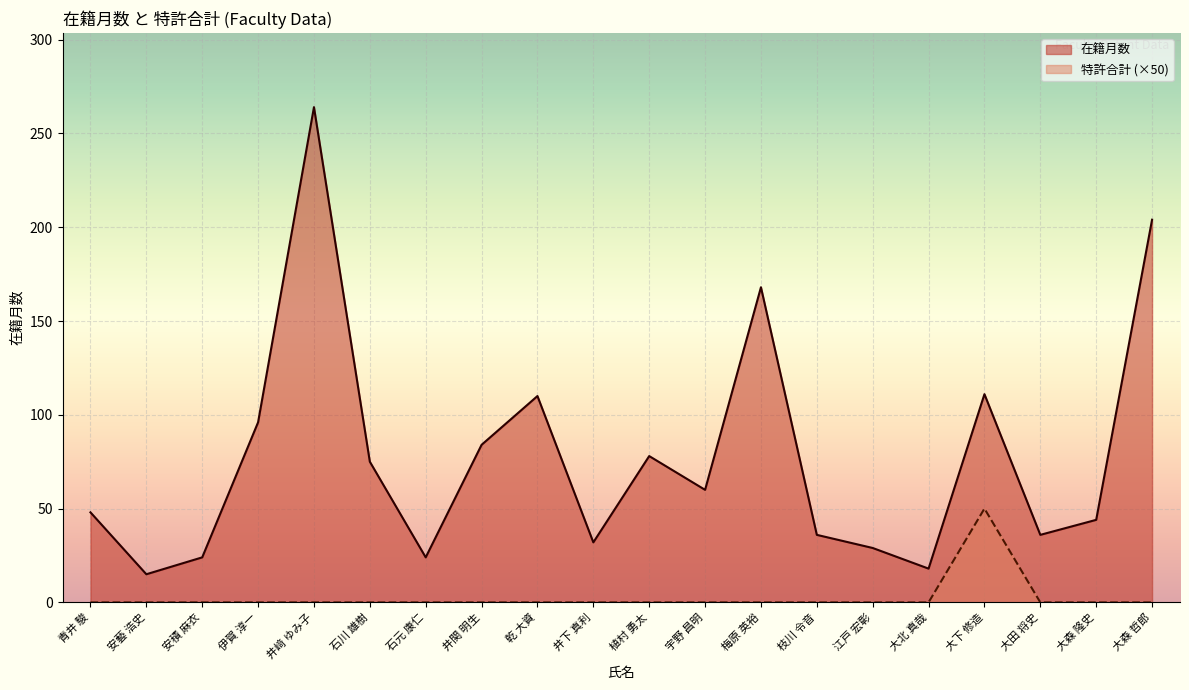

Reading left to right, list all the values displayed in this chart.

在籍月数: 青井 駿=48	安藝 浩史=15	安積 麻衣=24	伊賀 淳一=96	井﨑 ゆみ子=264	石川 雄樹=75	石元 康仁=24	井関 明生=84	乾 大資=110	井下 真利=32	植村 勇太=78	宇野 昌明=60	梅原 英裕=168	枝川 令音=36	江戸 宏彰=29	大北 真哉=18	大下 修造=111	大田 将史=36	大森 隆史=44	大森 哲郎=204
特許合計: 青井 駿=0	安藝 浩史=0	安積 麻衣=0	伊賀 淳一=0	井﨑 ゆみ子=0	石川 雄樹=0	石元 康仁=0	井関 明生=0	乾 大資=0	井下 真利=0	植村 勇太=0	宇野 昌明=0	梅原 英裕=0	枝川 令音=0	江戸 宏彰=0	大北 真哉=0	大下 修造=50	大田 将史=0	大森 隆史=0	大森 哲郎=0